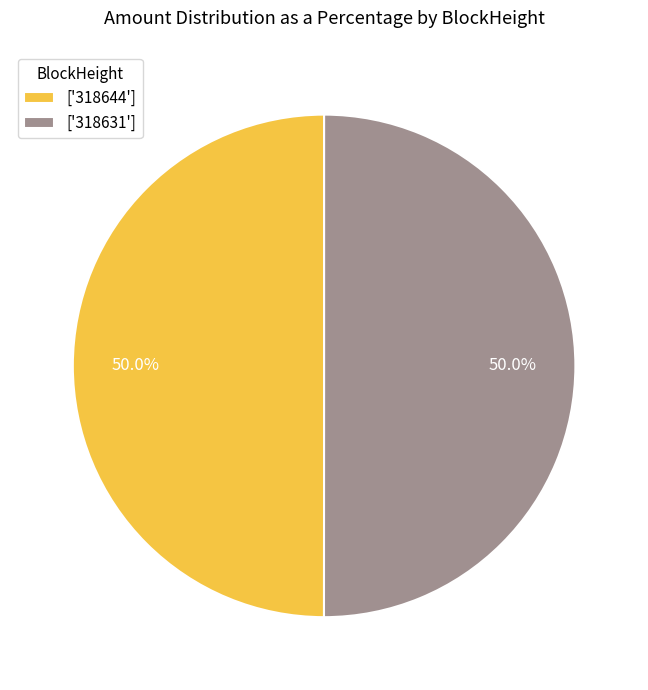

Approximately how many times larger is the value at ['318644'] compared to ['318631']?

1.0